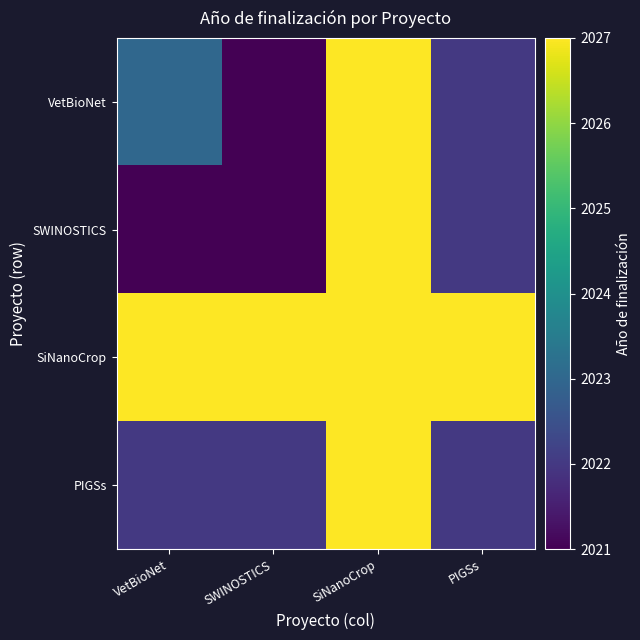

Which series changed the most between SWINOSTICS and PIGSs?

VetBioNet